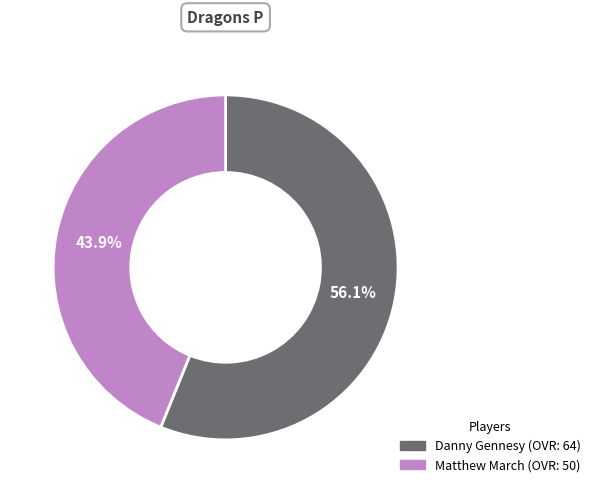

What portion of the pie excludes Danny Gennesy?

43.9%